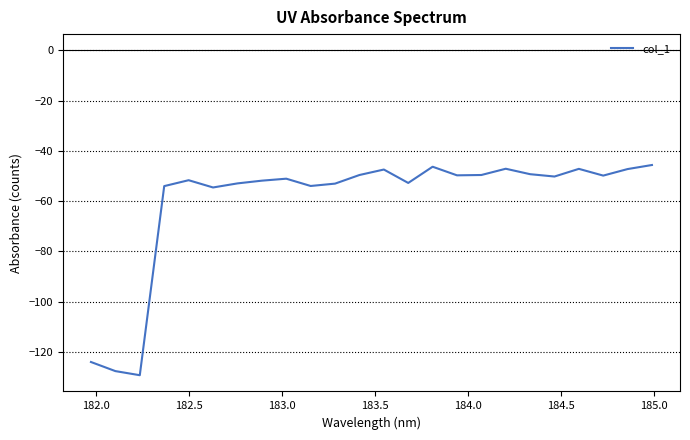

What is the greatest value displayed?

-45.6